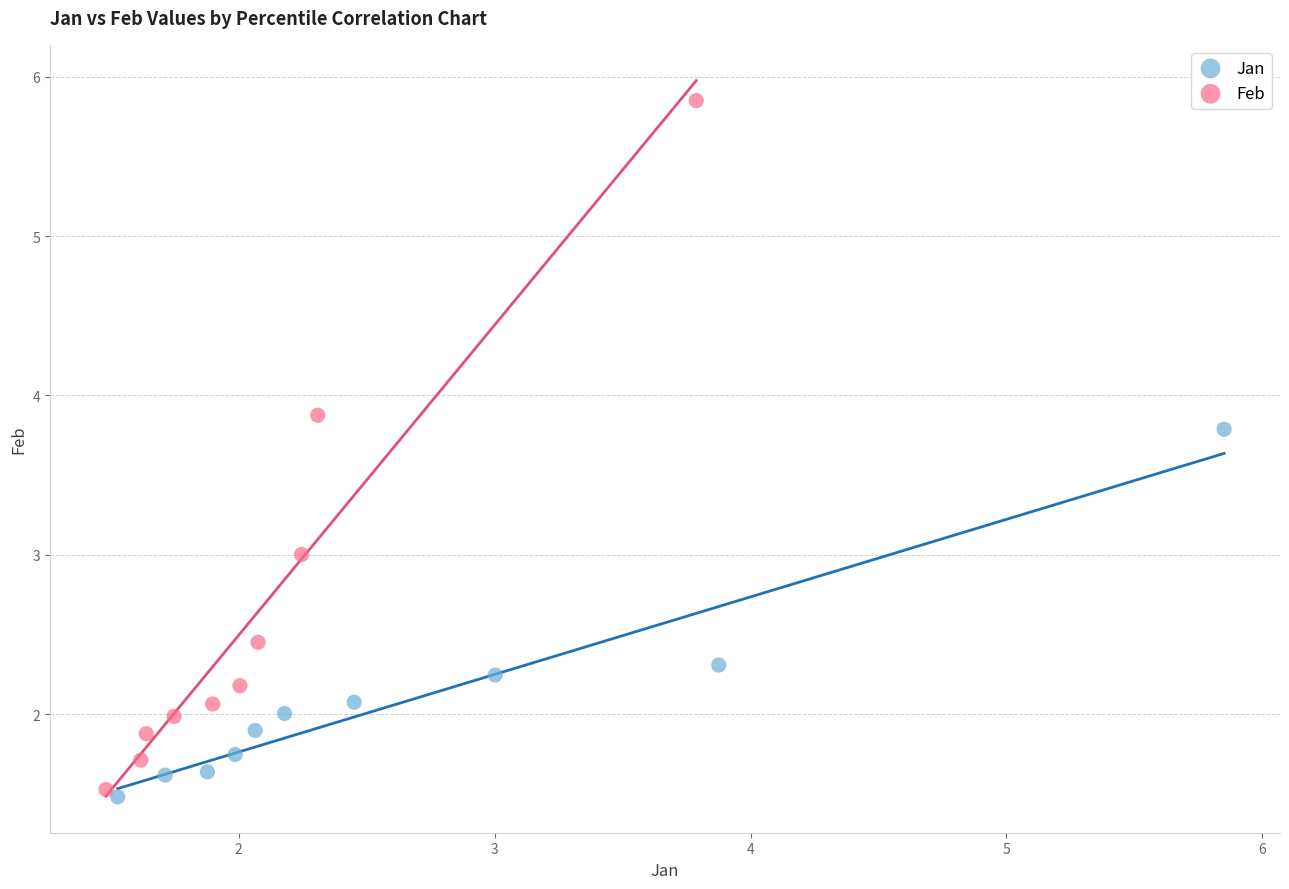

Which series has the widest spread of Y values?

Feb